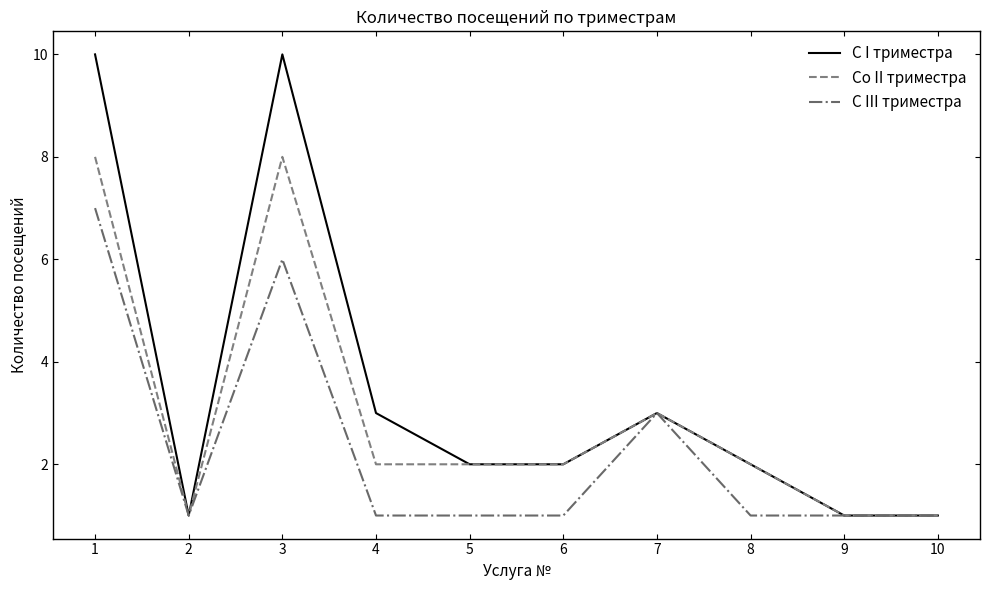

In С I триместра, how many points are higher than both neighbors (excluding endpoints)?

2